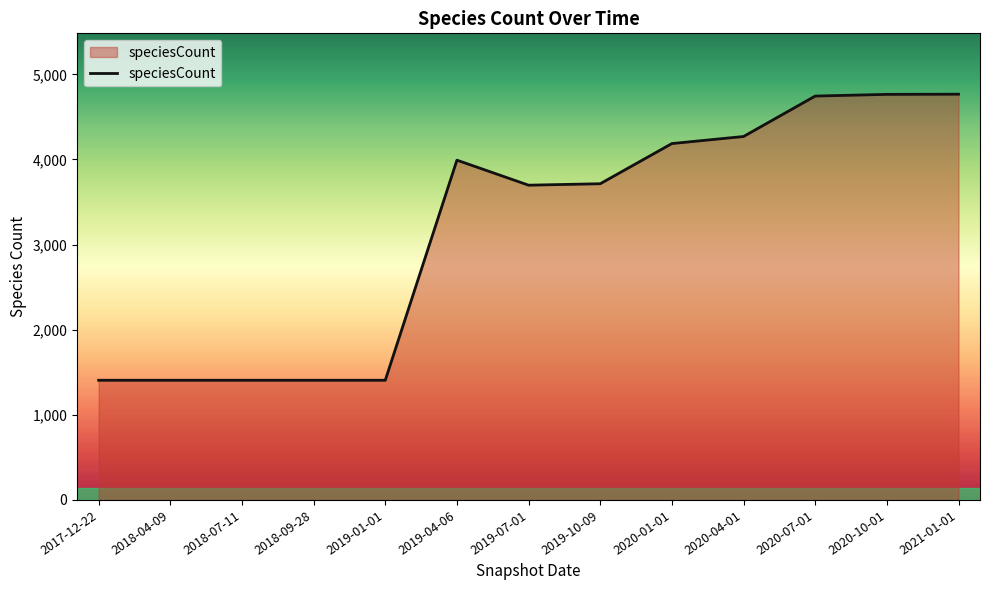

What is the sum of the values at 2018-04-09 and 2019-07-01?

5104